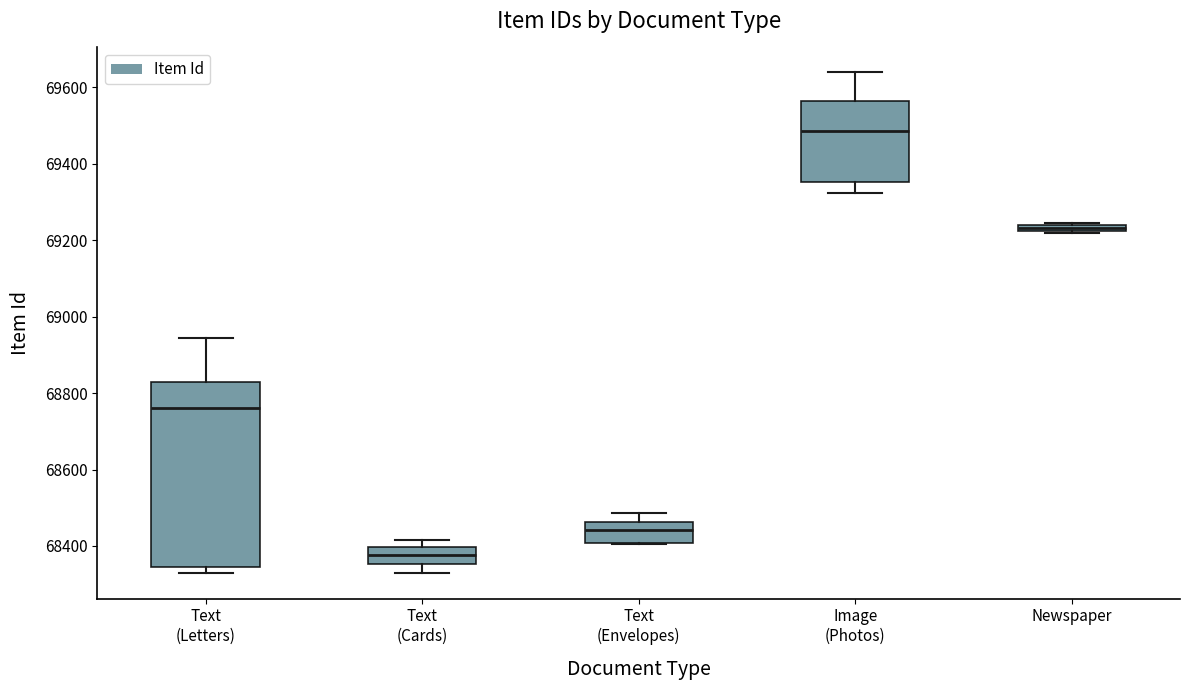

Where is the upper edge of the box for Newspaper on the y-axis? The values are not printed on the chart, so give them approximately, as read against the axis.

69240